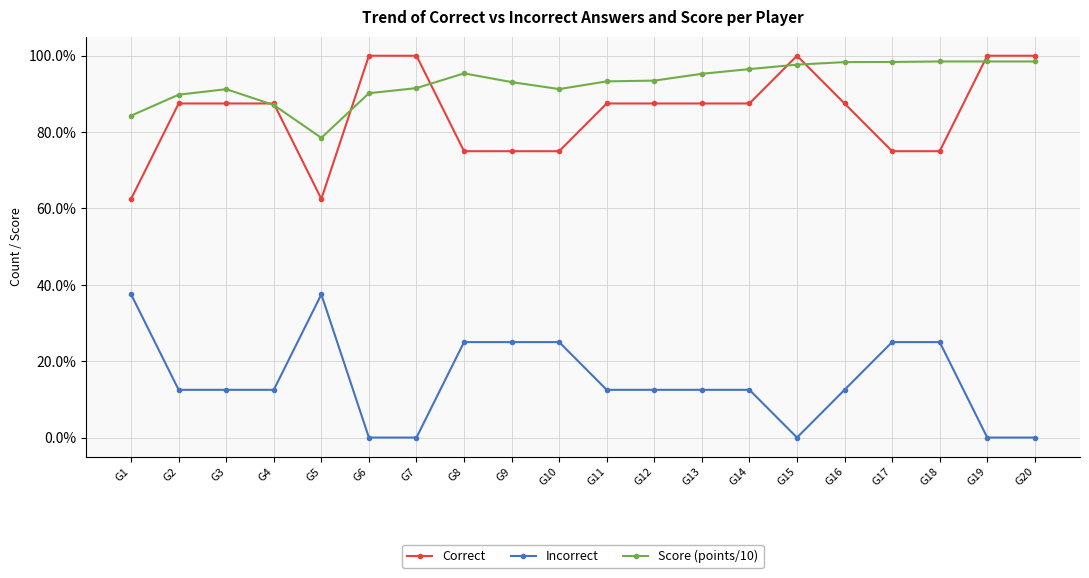

True or false: Score (points/10) and Incorrect intersect in this chart.

False